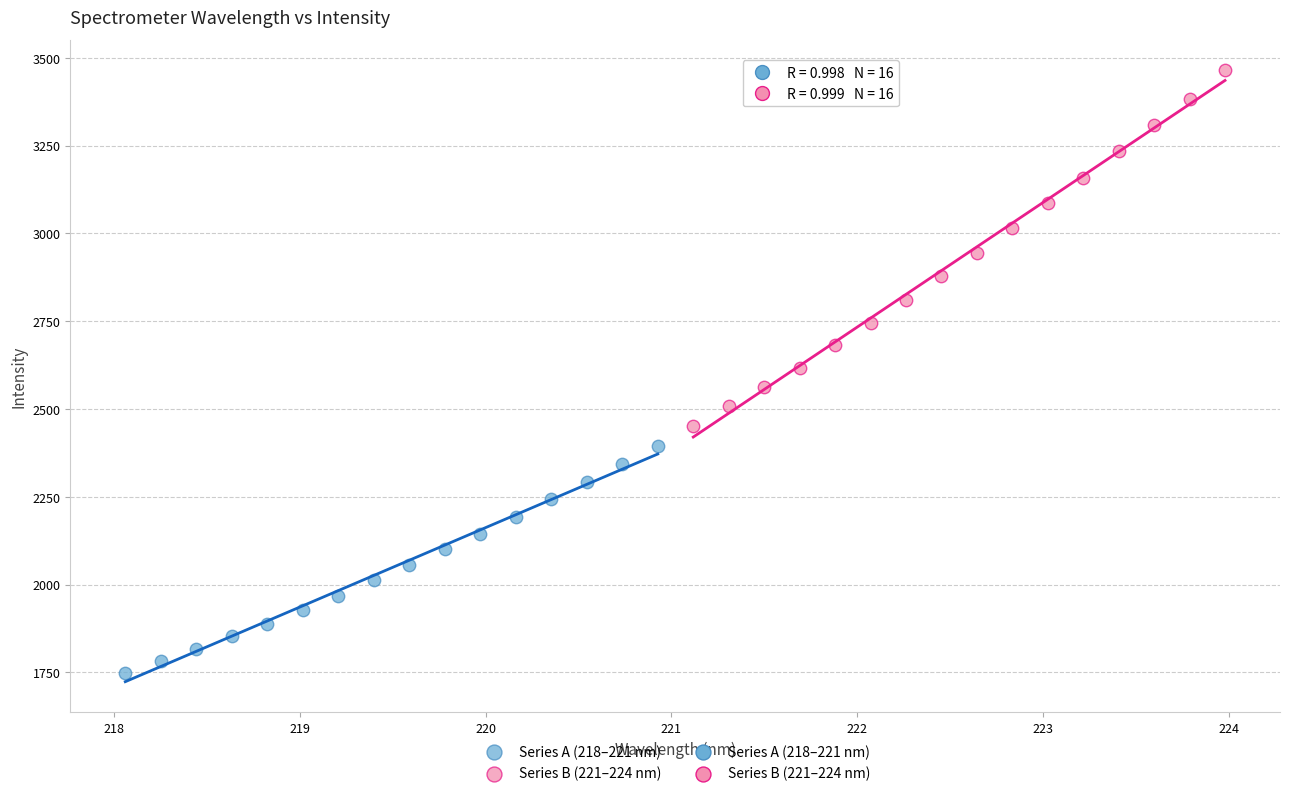

Which series reaches the maximum Y coordinate?

Series B (221–224 nm)